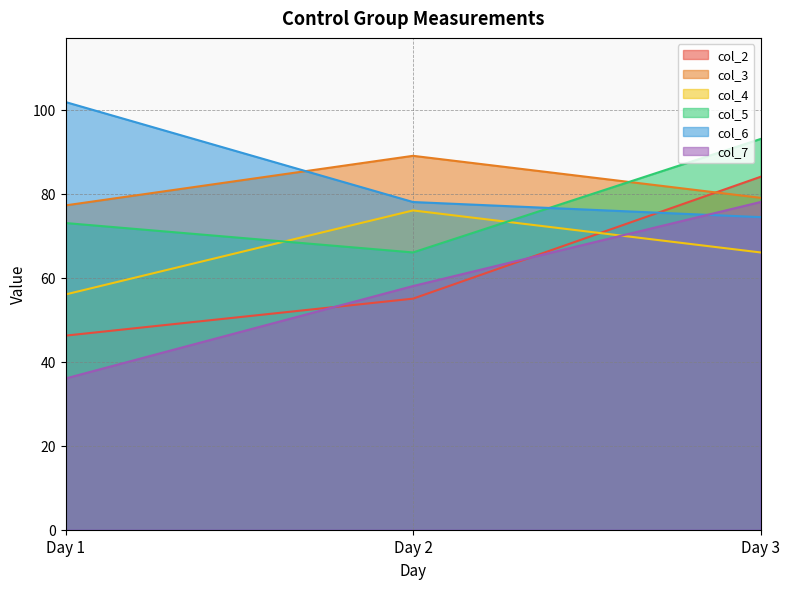

Reading left to right, transcribe all the data shown in this chart.

col_2: Day 1=46.2	Day 2=55.0	Day 3=84.0
col_3: Day 1=77.2	Day 2=89.0	Day 3=79.0
col_4: Day 1=56.0	Day 2=76.0	Day 3=66.0
col_5: Day 1=73.0	Day 2=66.0	Day 3=93.0
col_6: Day 1=101.8	Day 2=78.0	Day 3=74.4
col_7: Day 1=36.0	Day 2=58.0	Day 3=78.0